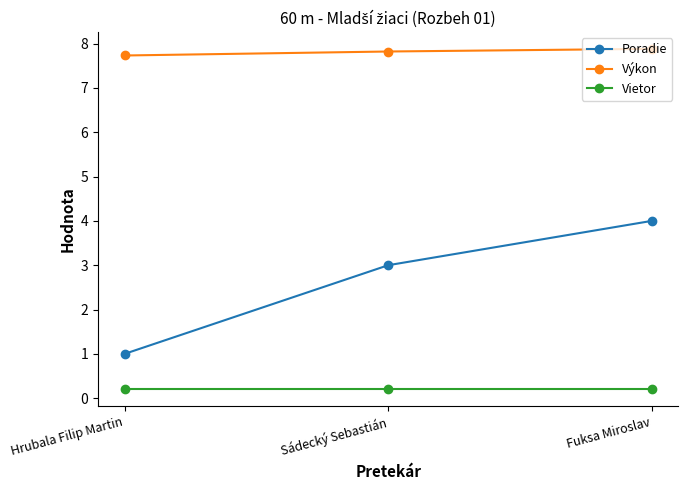

Read the Vietor value at Sádecký Sebastián.

0.2